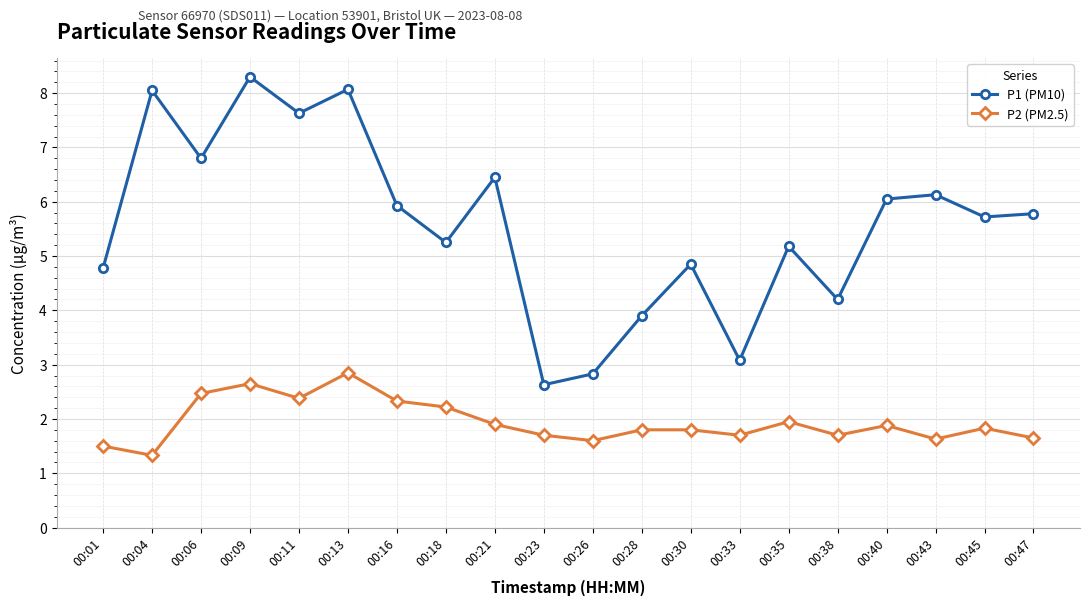

Rank the series at 00:16 from highest to lowest value.

P1 (PM10), P2 (PM2.5)